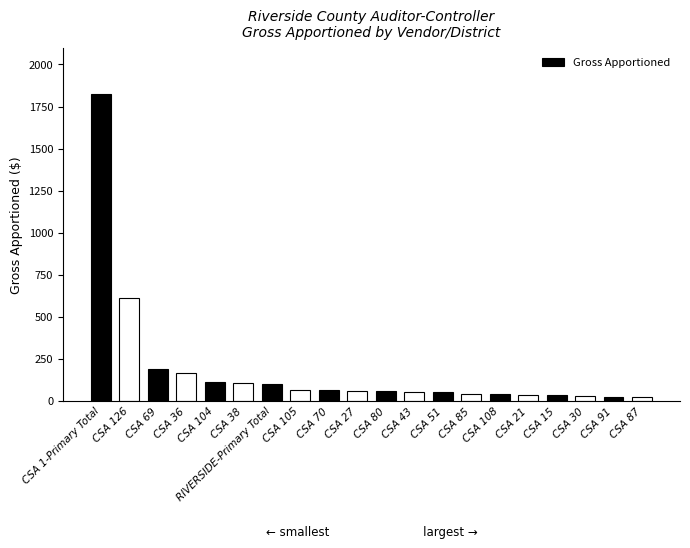

Where does the data first go above 61?

CSA 1-Primary Total